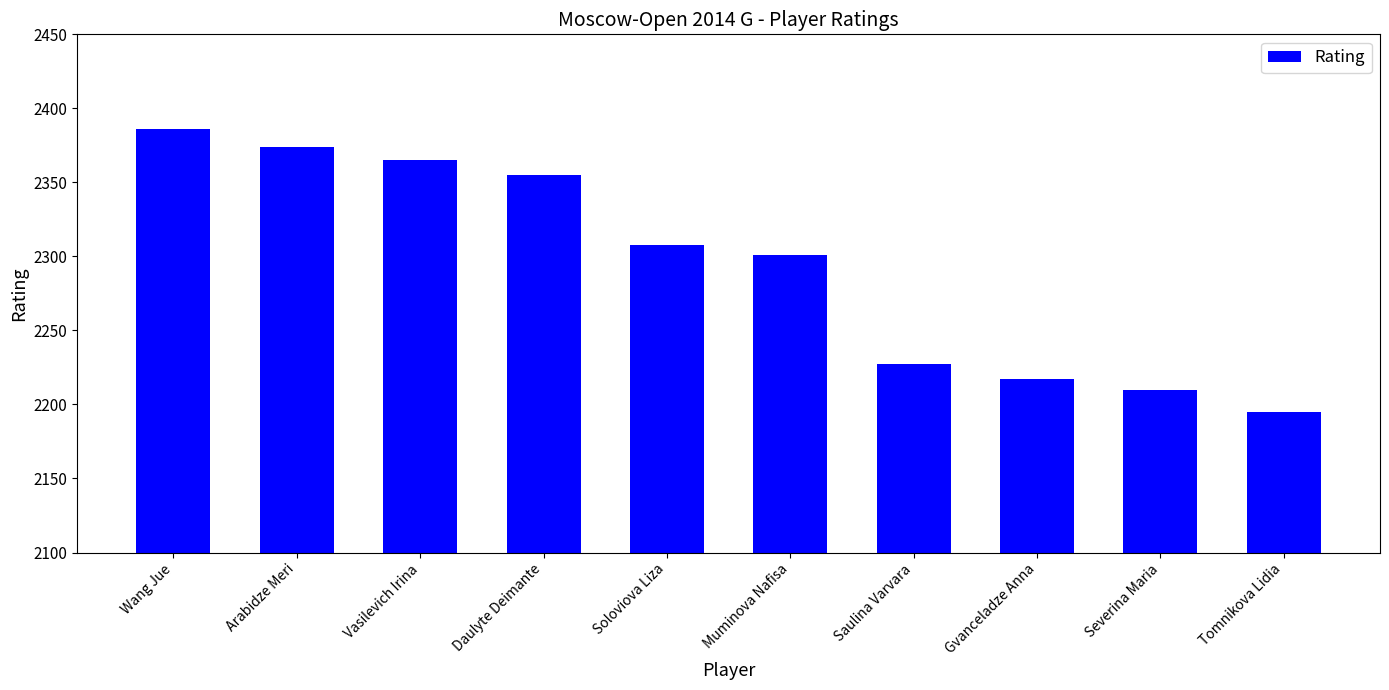

Rank the categories by value from lowest to highest.

Tomnikova Lidia, Severina Maria, Gvanceladze Anna, Saulina Varvara, Muminova Nafisa, Soloviova Liza, Daulyte Deimante, Vasilevich Irina, Arabidze Meri, Wang Jue